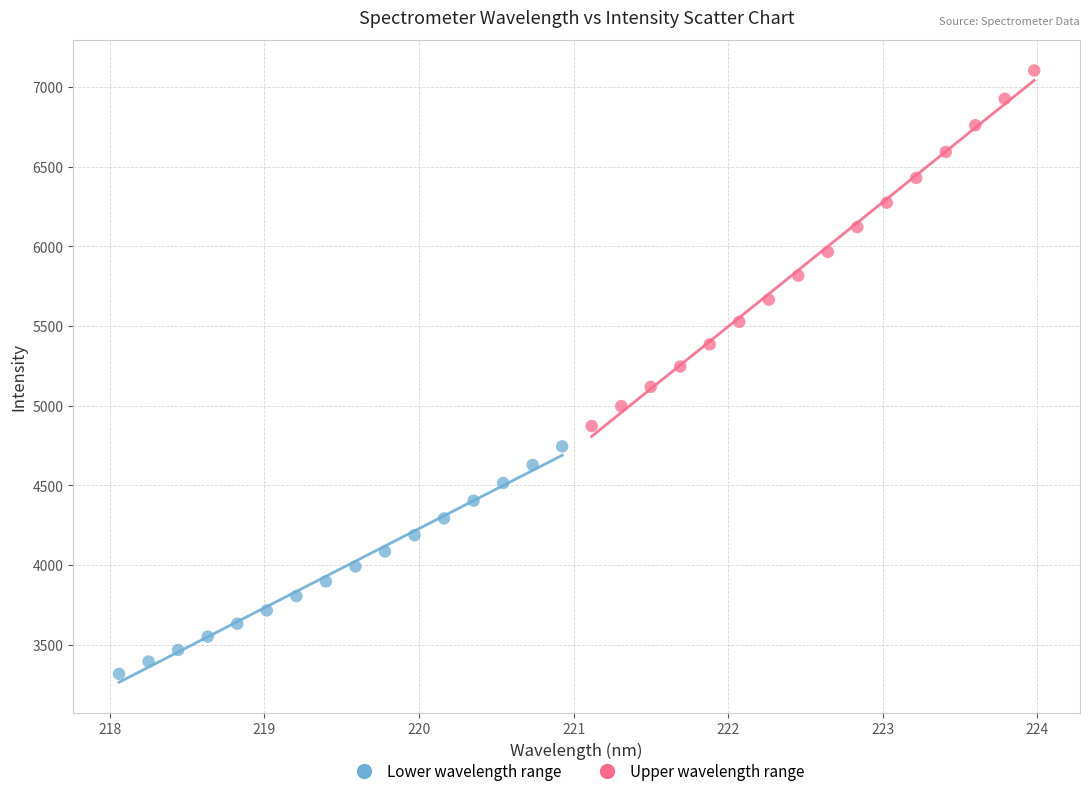

Which series reaches the minimum Y coordinate?

Lower wavelength range